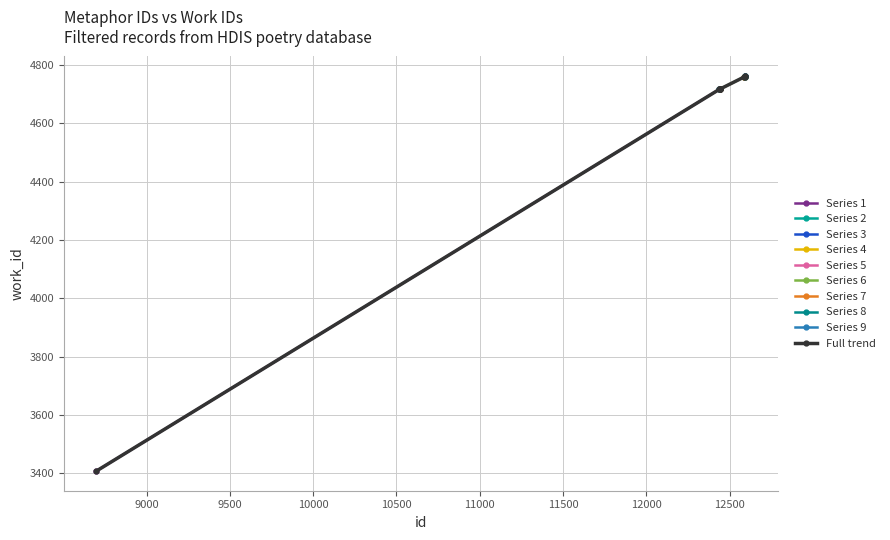

How many data points are less than 4717?

4